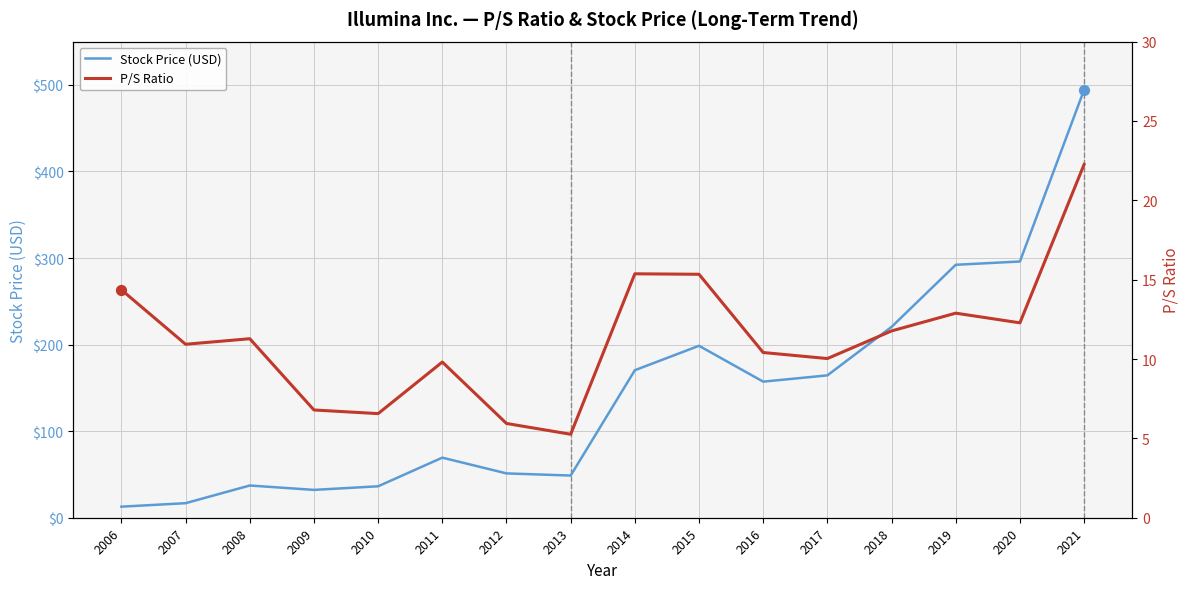

Which series reaches the minimum Y coordinate?

P/S Ratio